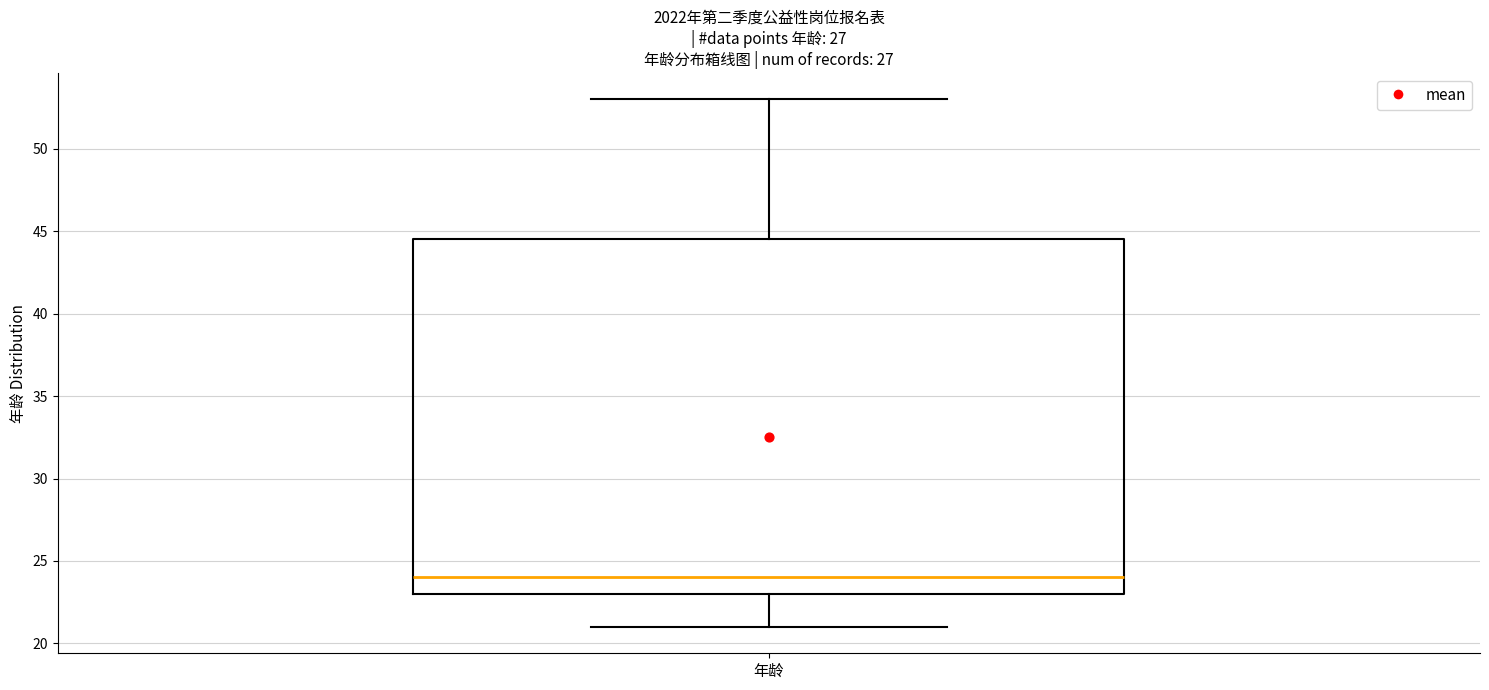

Where is the lower edge of the box for 年龄 on the y-axis? The values are not printed on the chart, so give them approximately, as read against the axis.

23.0